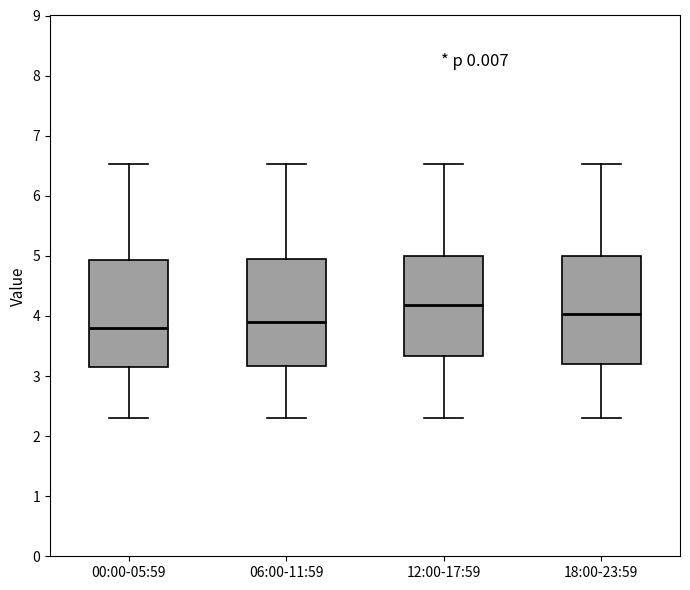

Where is the lower edge of the box for 06:00-11:59 on the y-axis? The values are not printed on the chart, so give them approximately, as read against the axis.

3.2